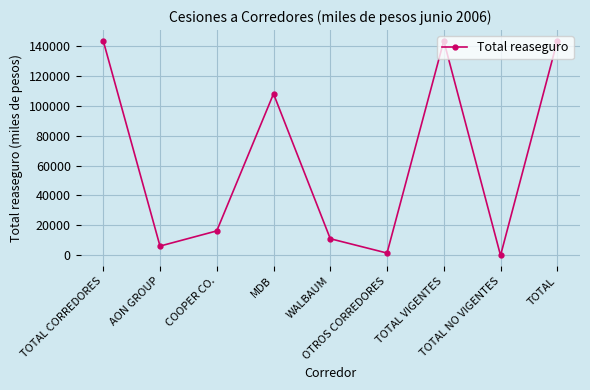

True or false: the data shows 52036 at TOTAL.

False